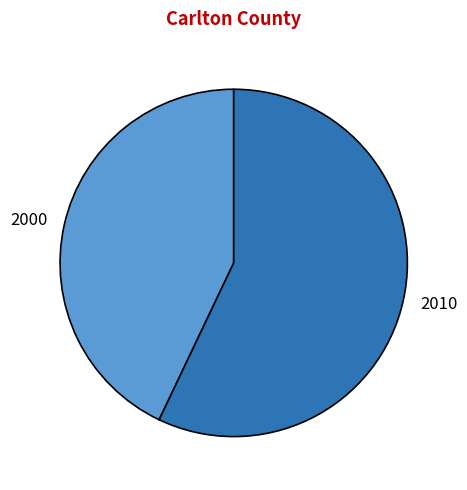

Which slice is the largest?

2010